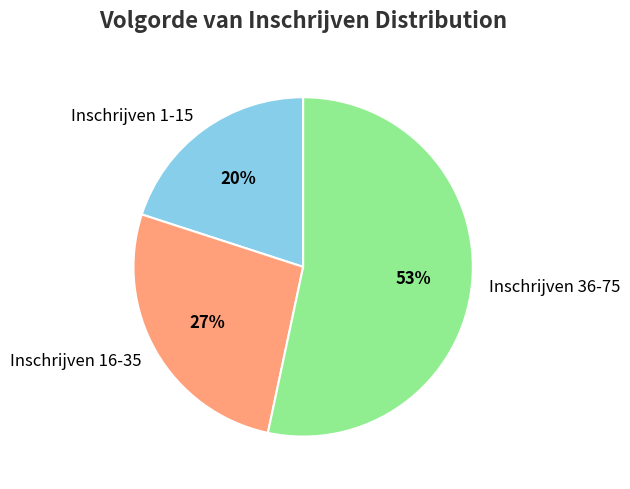

What is the largest slice in the pie chart?

Inschrijven 36-75